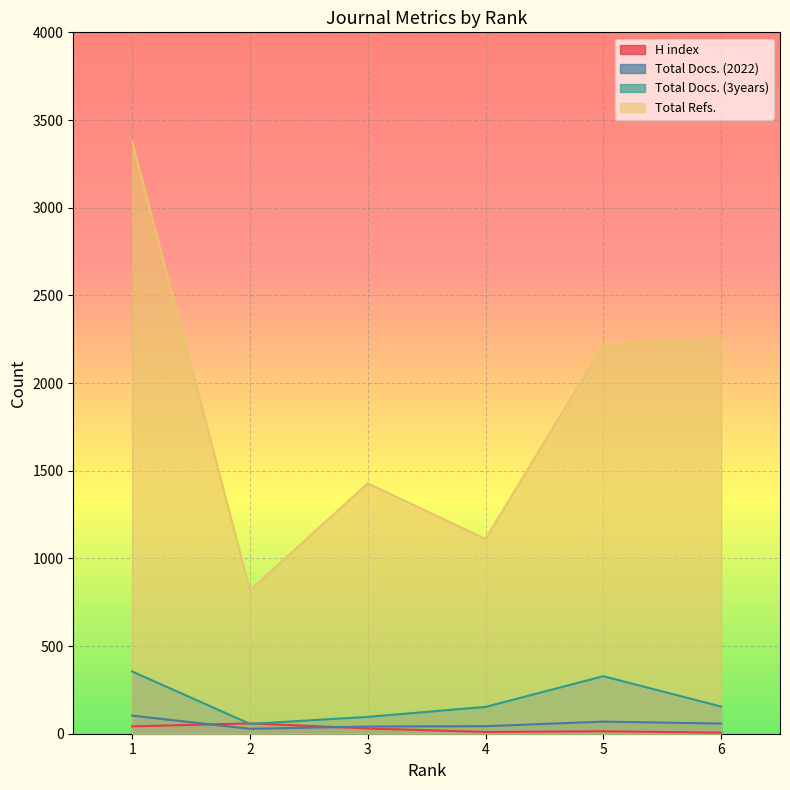

How many data points in Total Docs. (2022) are less than 58?

3